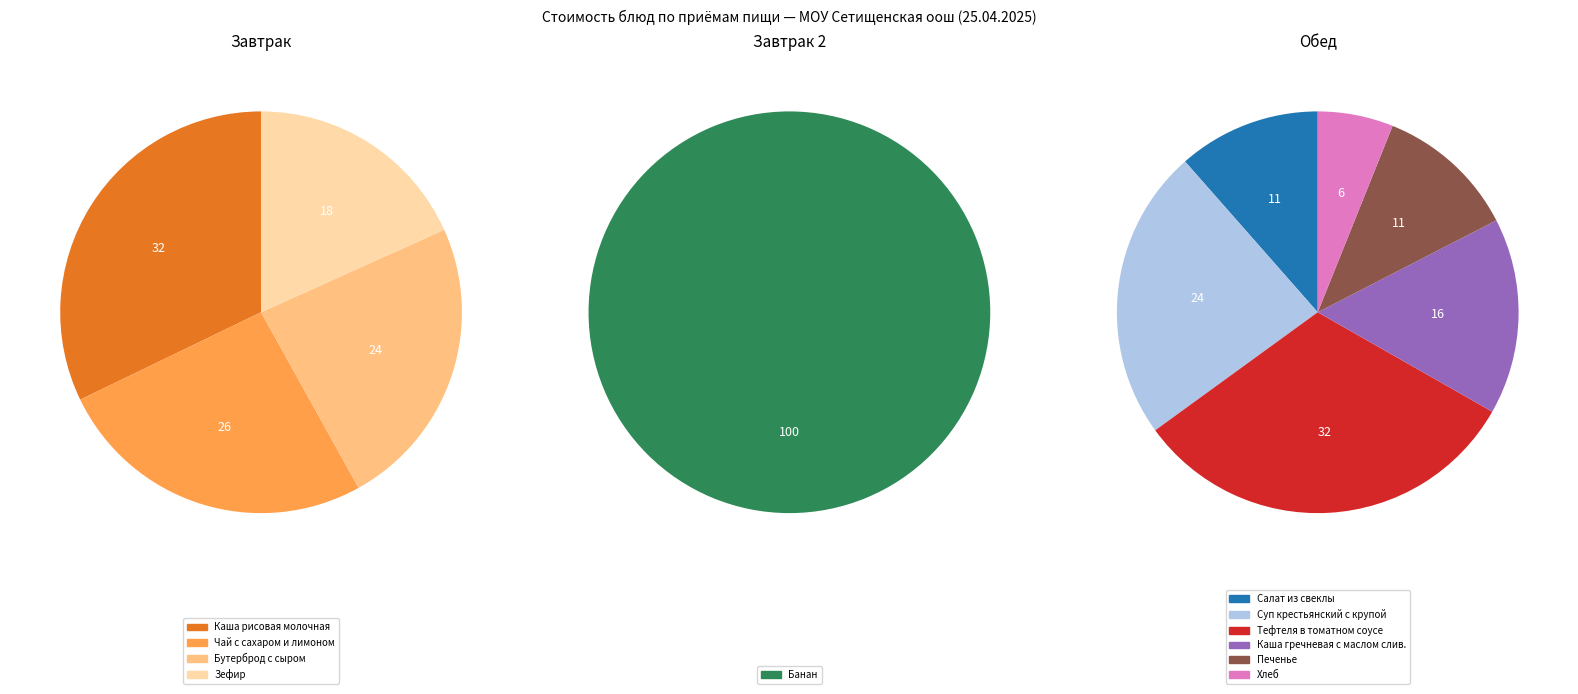

Which category has the biggest portion of the pie?

Тефтеля в томатном соусе